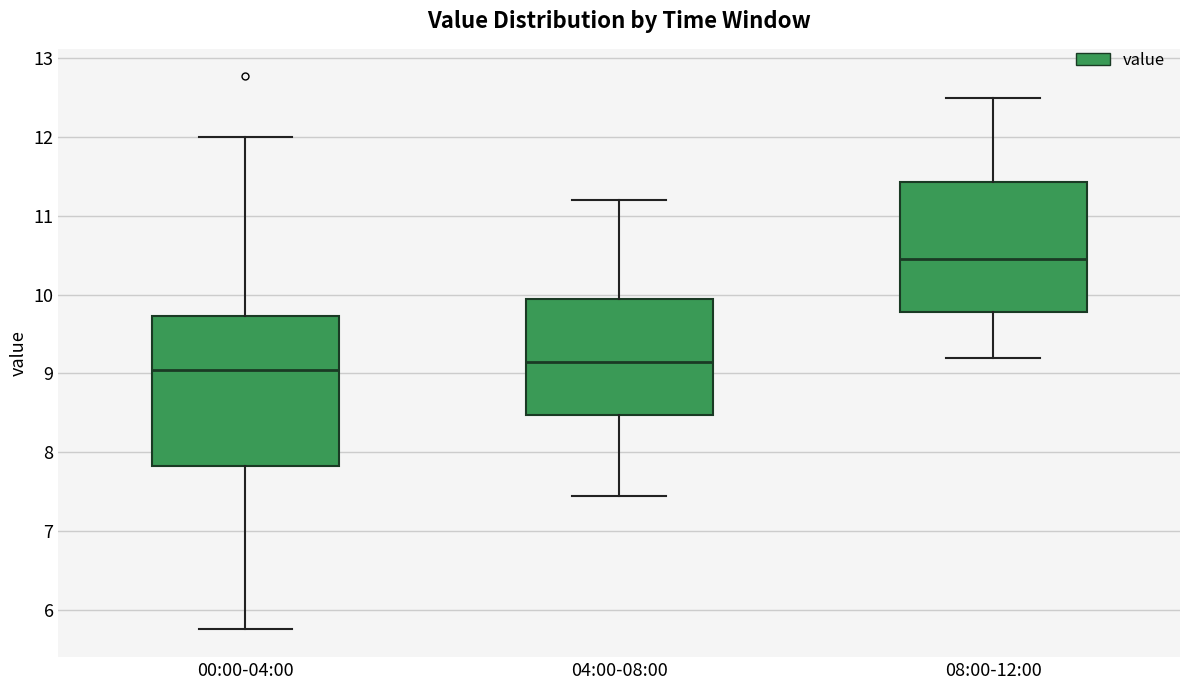

Which box has the lowest median line?

00:00-04:00